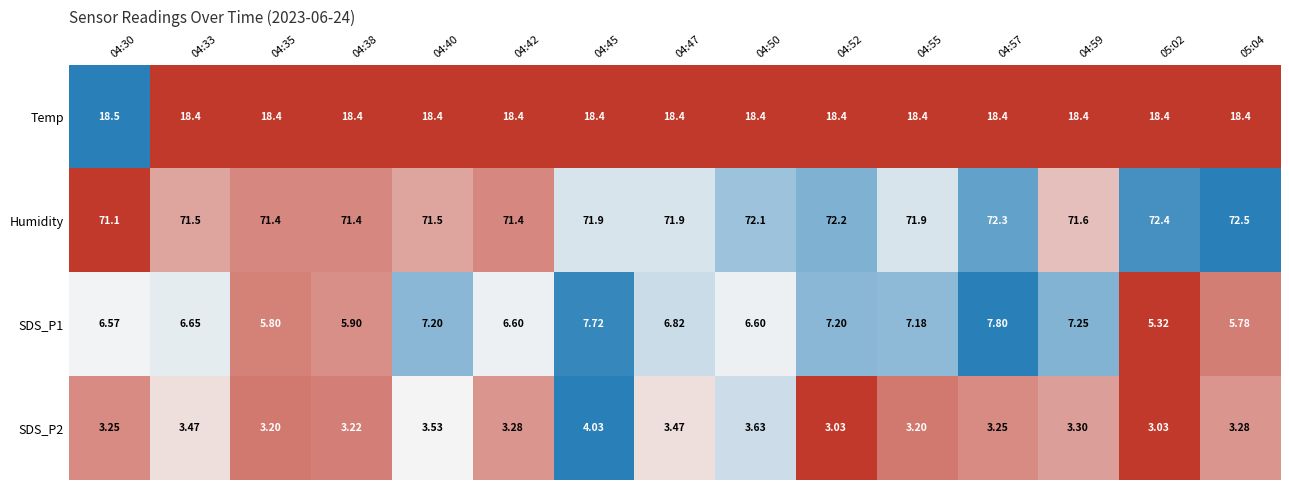

Which series has the largest total across all categories?

Humidity